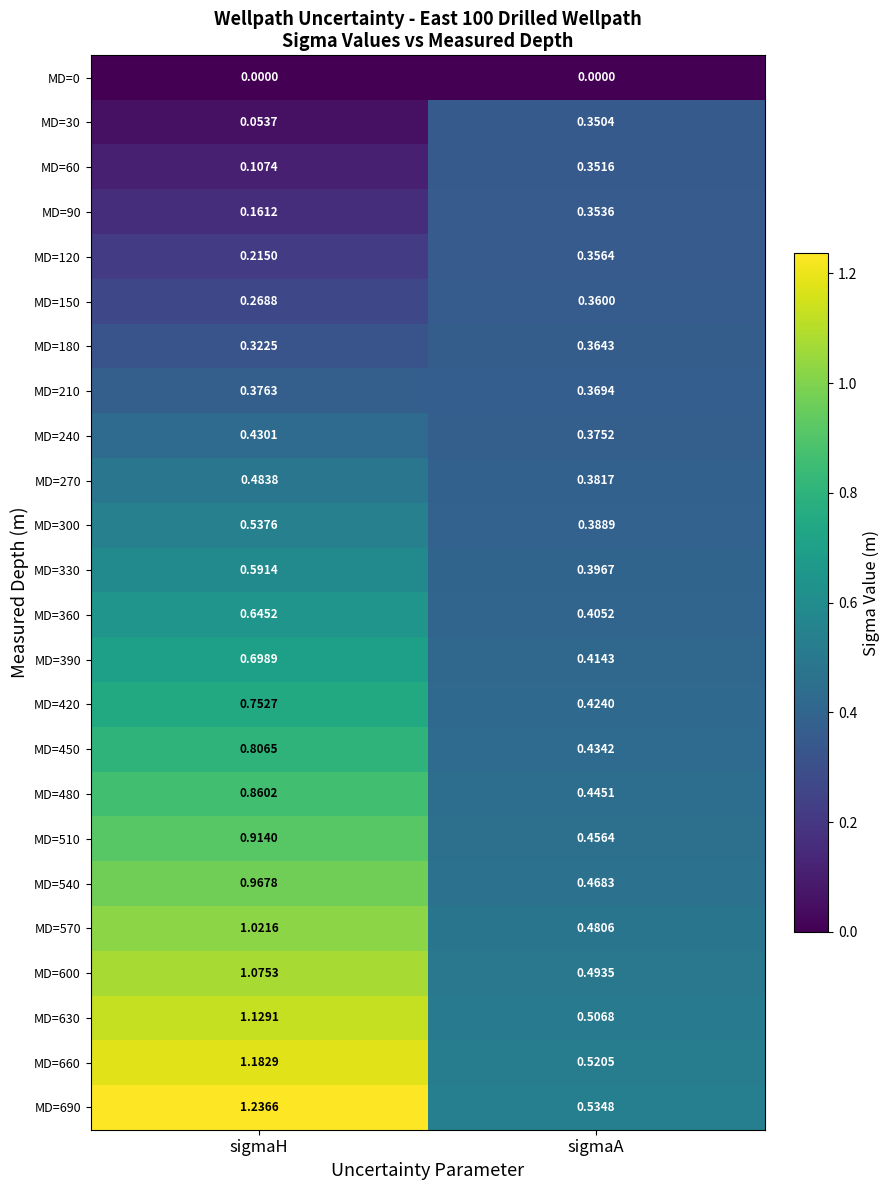

At which category is the sum across all series the highest?

sigmaH